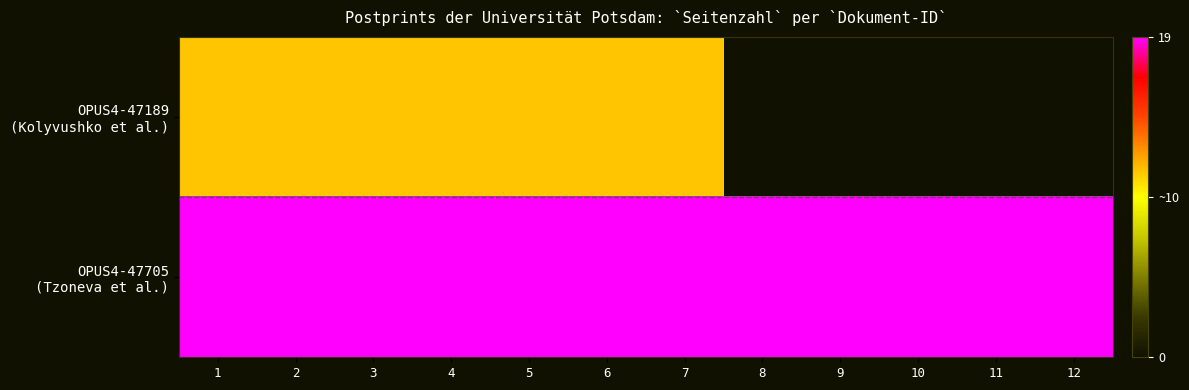

Rank the series by their average value, from highest to lowest.

OPUS4-47705 (Tzoneva et al.), OPUS4-47189 (Kolyvushko et al.)